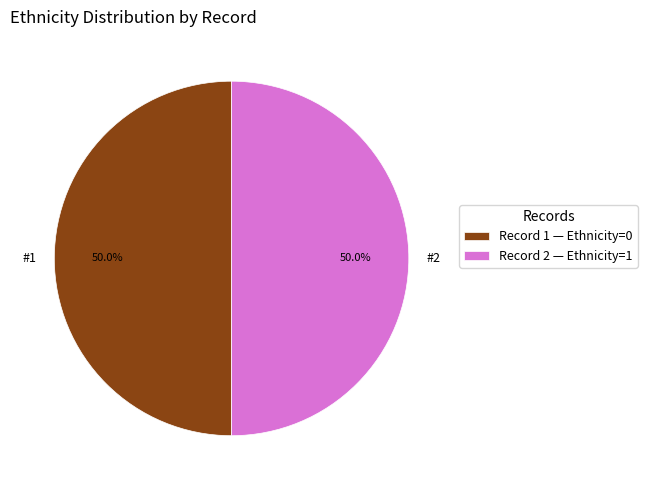

Is the sum of #2 and #1 greater than half?

Yes